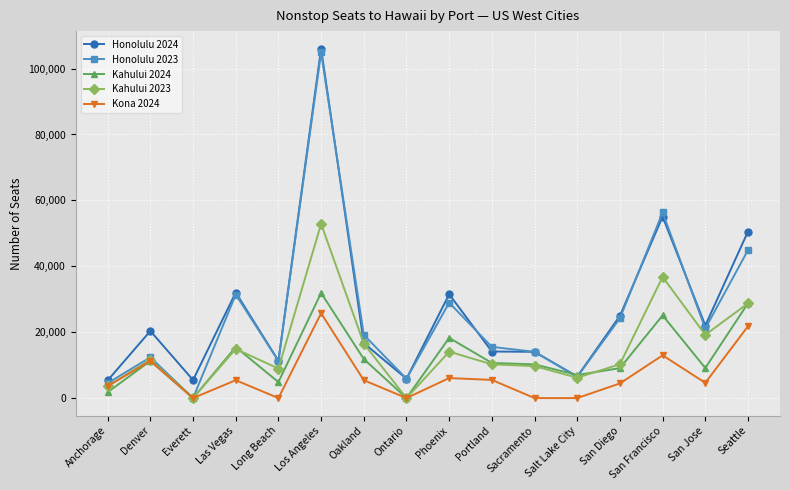

True or false: Kahului 2024 has a value of 0 at Everett.

True